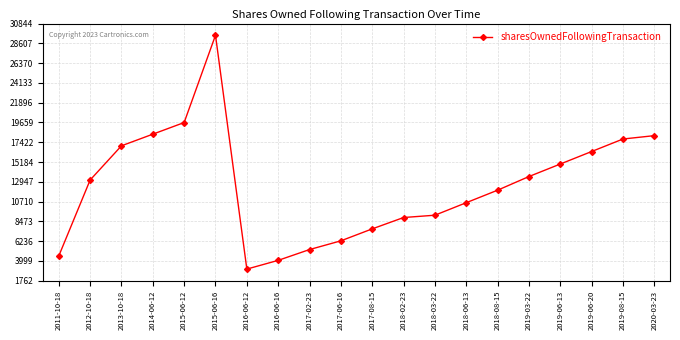

What is the value of the 18th point from the left?

16377